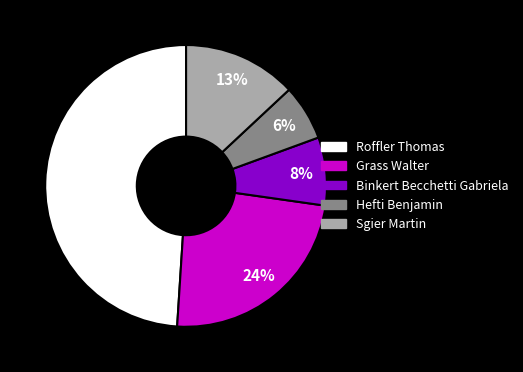

To the nearest percent, what is the average slice percentage?

20%